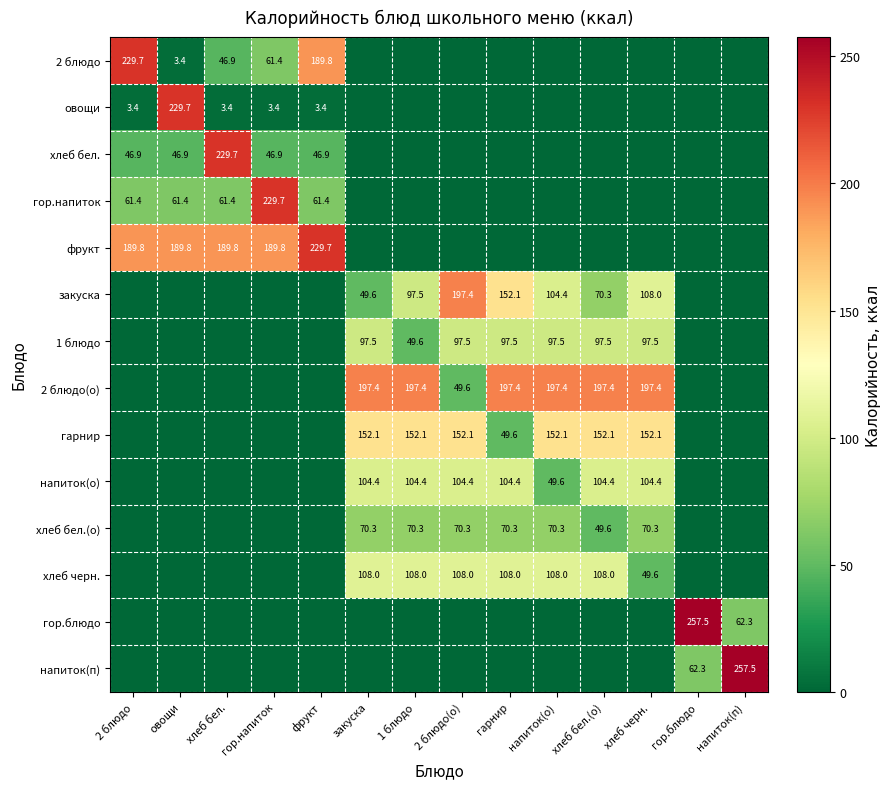

The value of гарнир at 1 блюдо is 244.0. True or false?

False